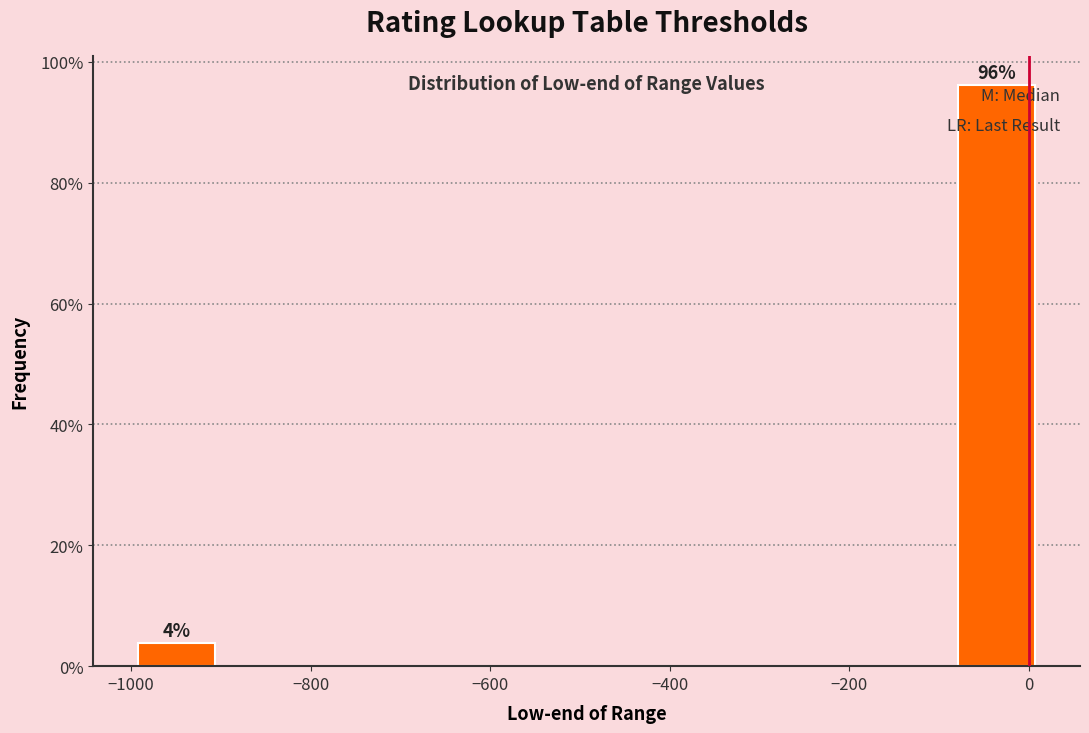

Over which range of the x-axis is the bar tallest?

-80 to 20